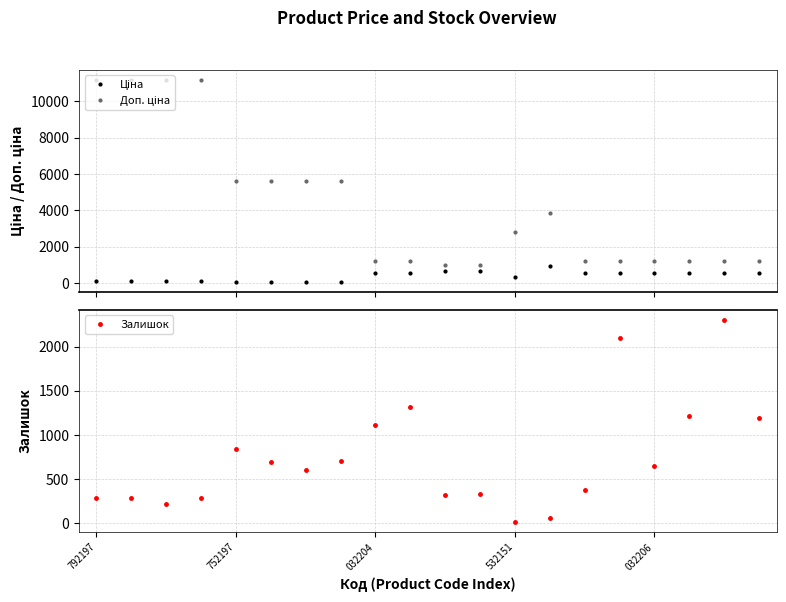

What is the difference between the maximum and minimum values in the Доп. ціна series?

10177.9